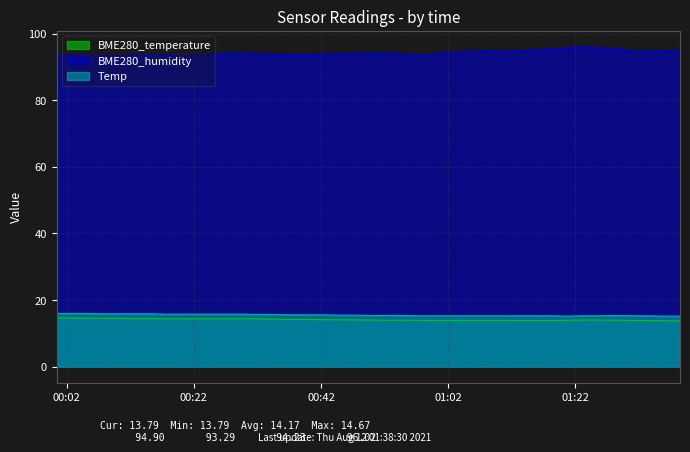

What is the minimum value shown in the chart?

13.8